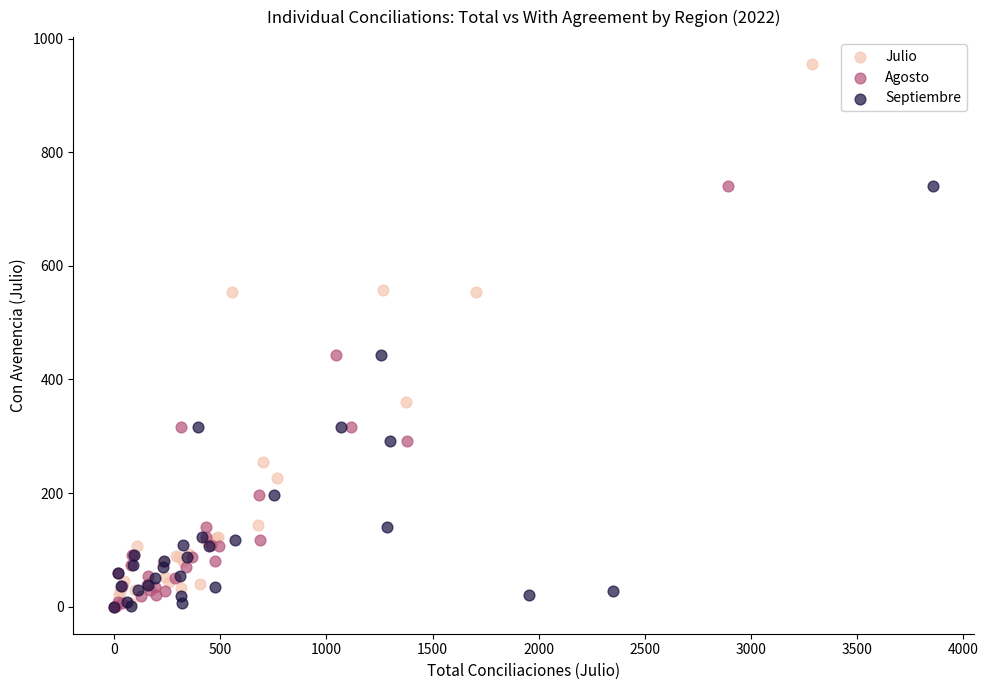

Which series has the largest Y range (max minus min)?

Julio